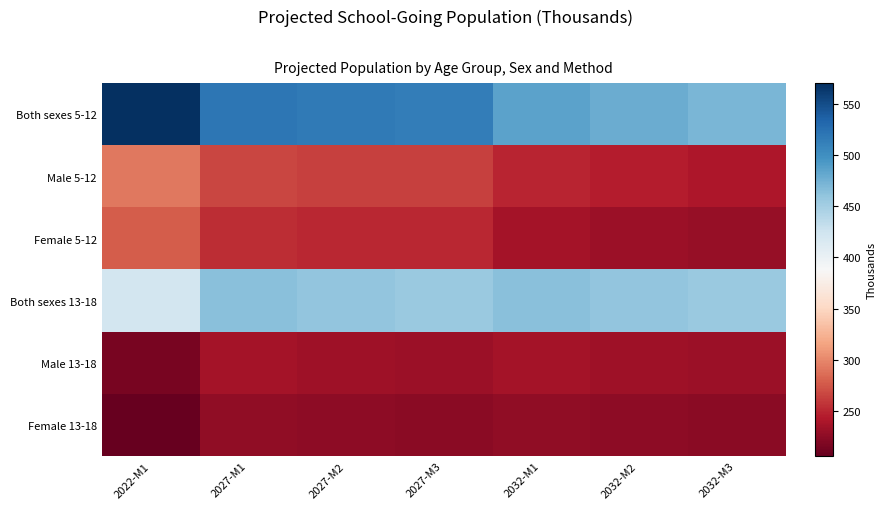

Which has a higher value, 2022-M1 or 2032-M3?

2022-M1